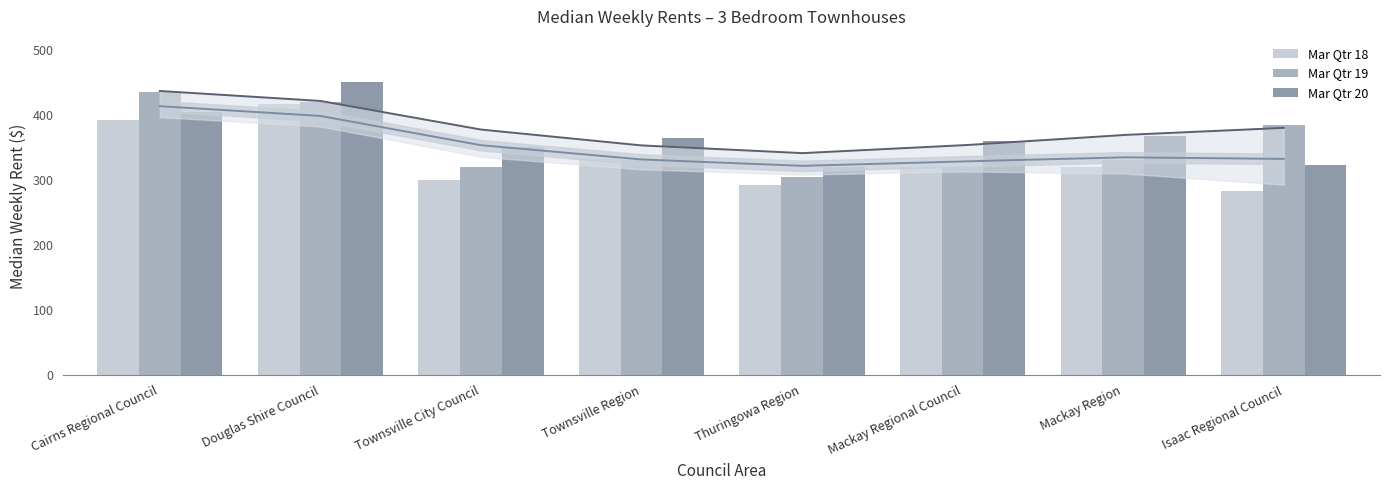

List the series in order of their peak value, highest first.

Mar Qtr 20, Mar Qtr 19, Mar Qtr 18